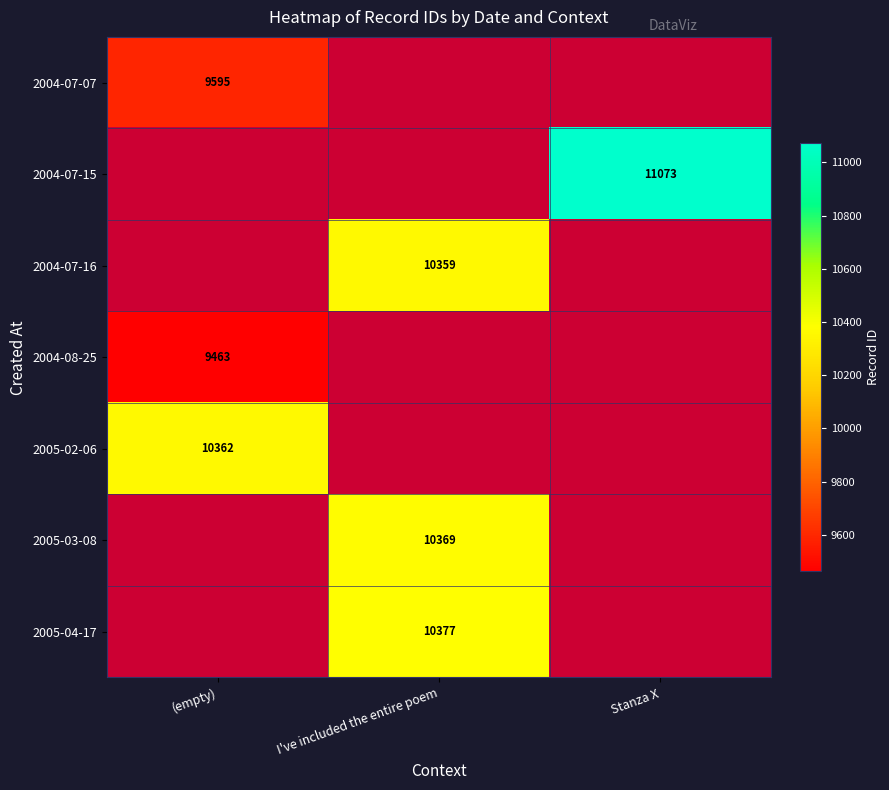

True or false: 2004-07-16 has a value of 2981 at I've included the entire poem.

False